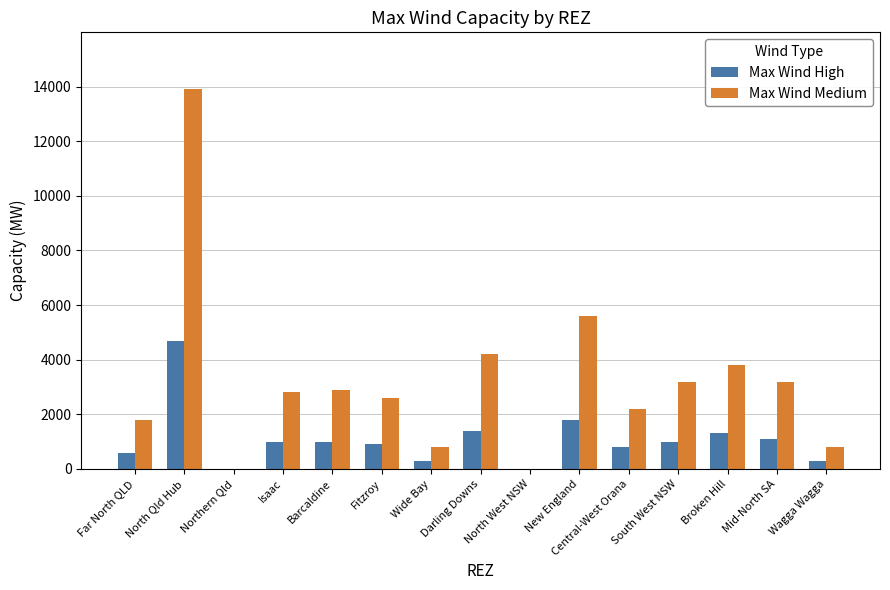

At which label does Max Wind Medium first exceed 2800?

North Qld Hub